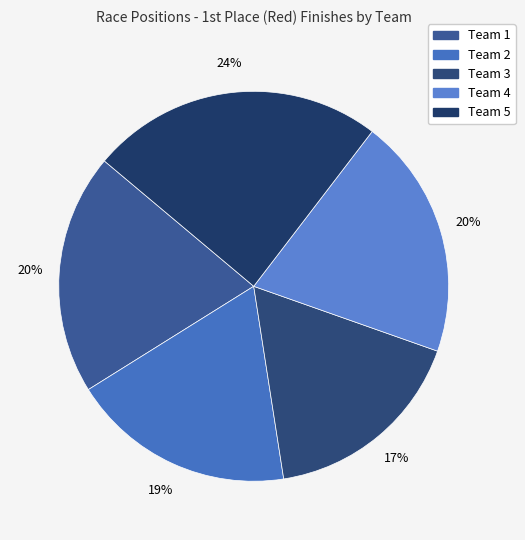

Count the number of slices in the pie.

5